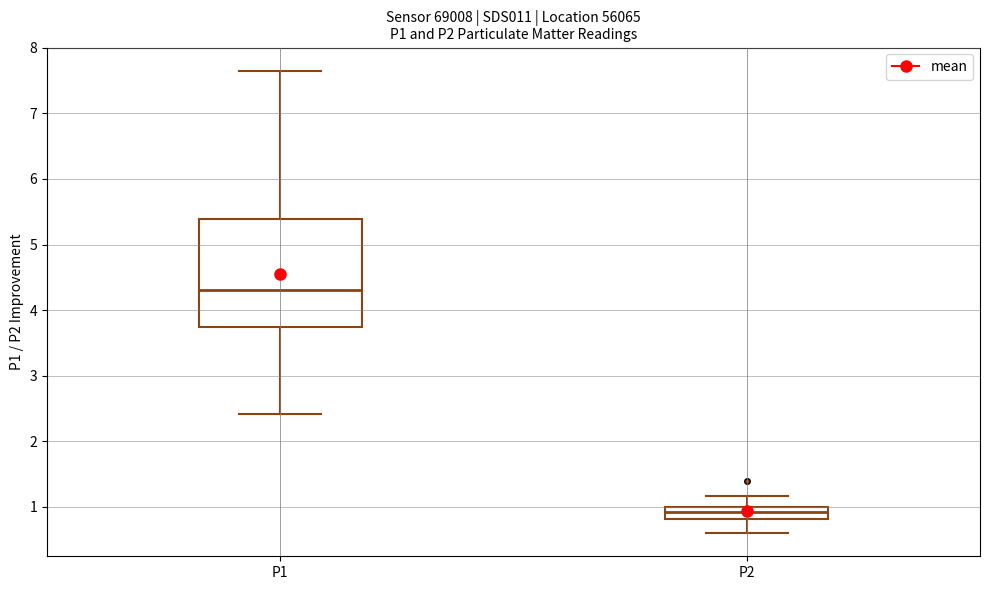

Reading left to right, read every box against the y-axis: the position of its median line, the range the box covers, and the ends of its whiskers. The values are not printed on the chart, so give them approximately, as read against the axis.

P1: median 4.3, box 3.8 to 5.4, whiskers 2.4 to 7.7
P2: median 0.9, box 0.8 to 1.0, whiskers 0.6 to 1.2